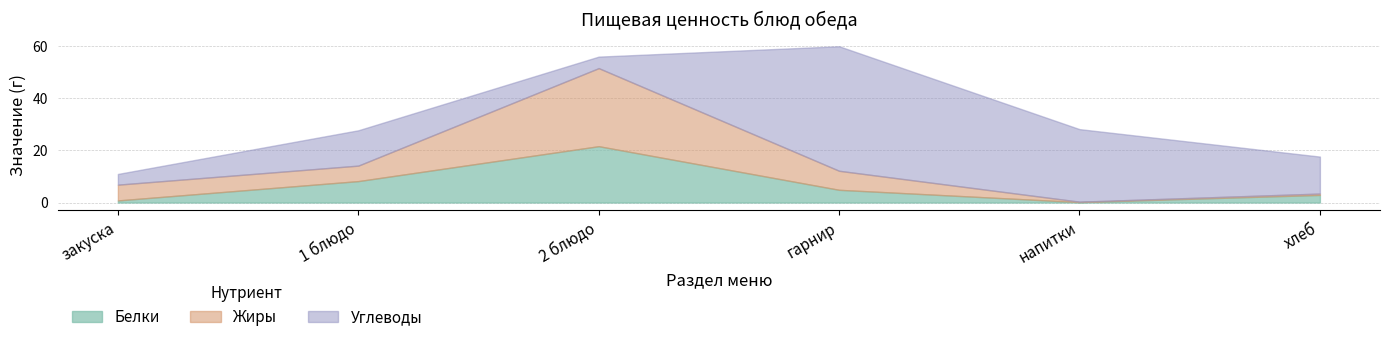

At which category does Белки reach its first local valley?

напитки